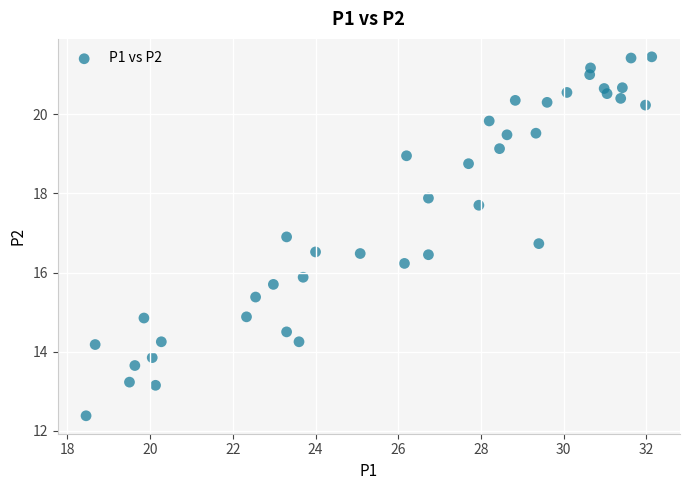

What Y value in the scatter plot is closest to 16?

15.9